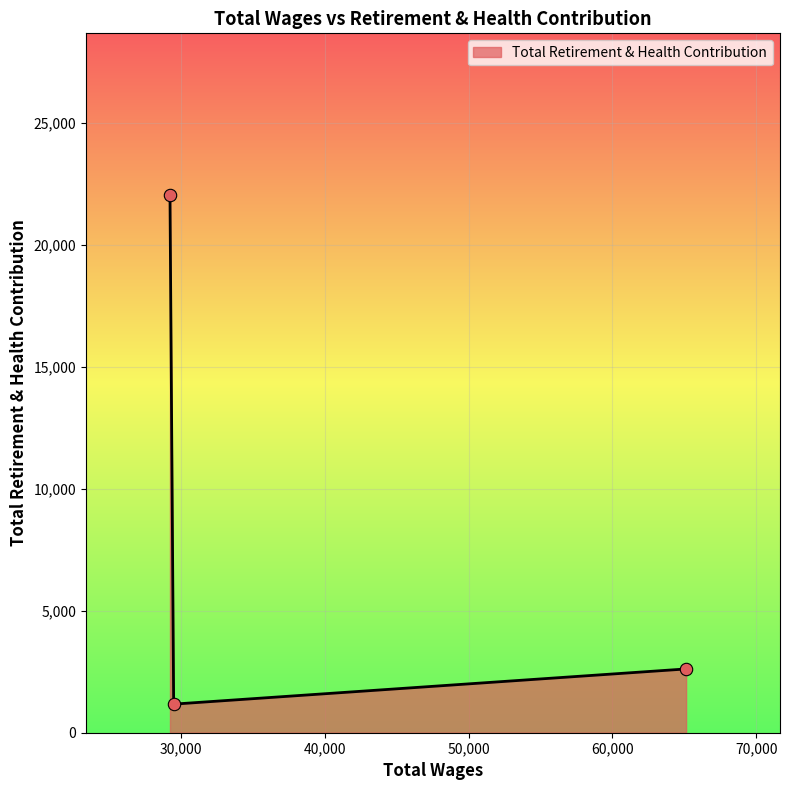

What is the average value?

8611